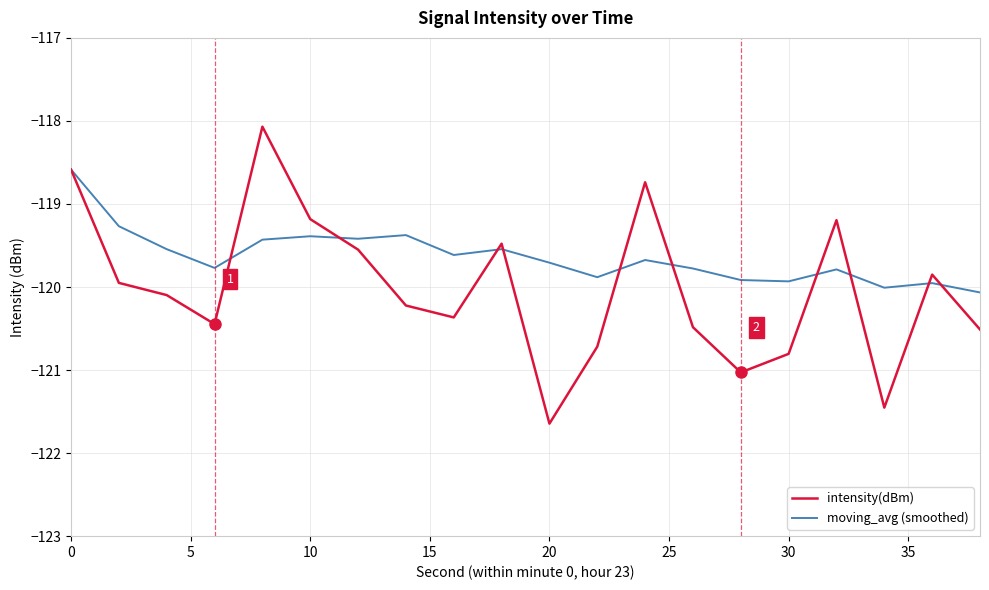

Does the chart display data point markers on the line(s)?

No